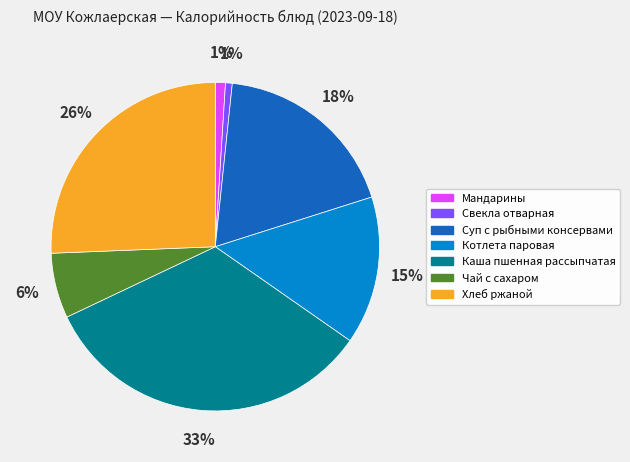

What is the largest slice in the pie chart?

Каша пшенная рассыпчатая